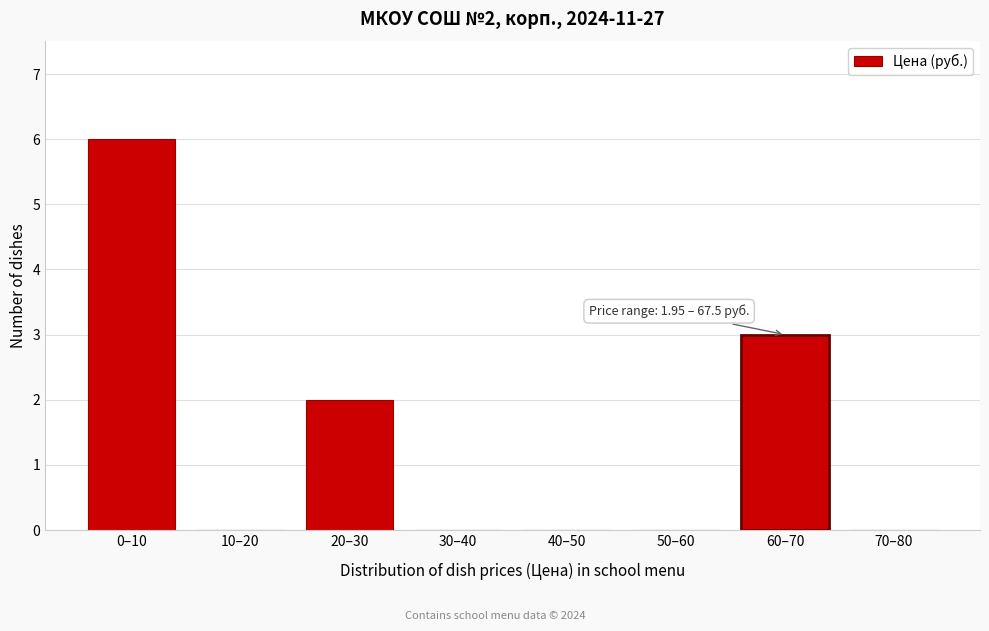

Reading left to right, list all the values displayed in this chart.

0–10=6	10–20=0	20–30=2	30–40=0	40–50=0	50–60=0	60–70=3	70–80=0